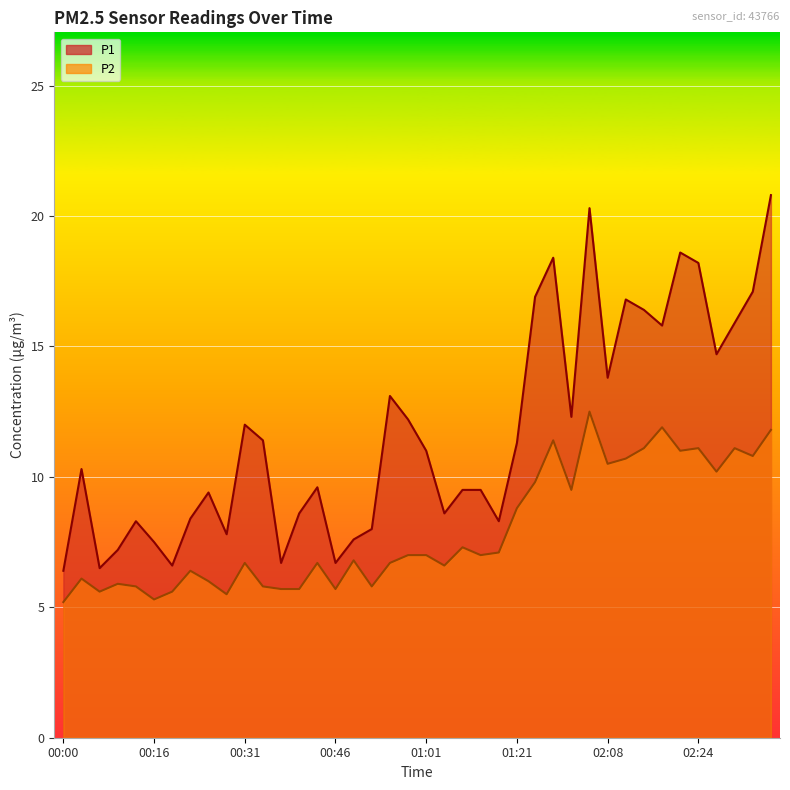

List the series in order of their peak value, lowest first.

P2, P1